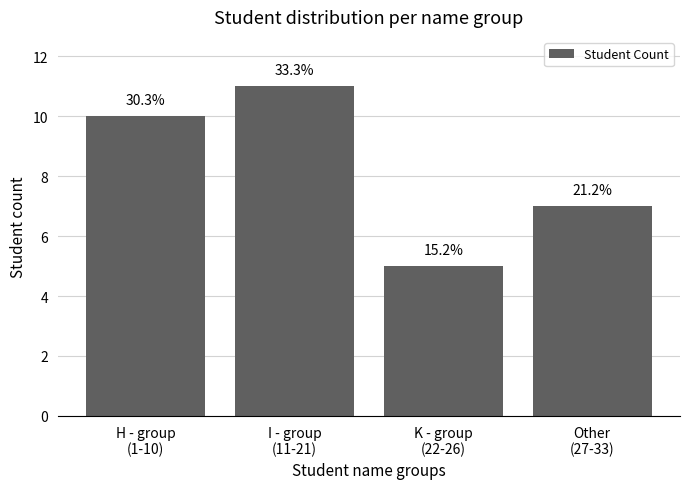

Does the chart contain any negative values?

No